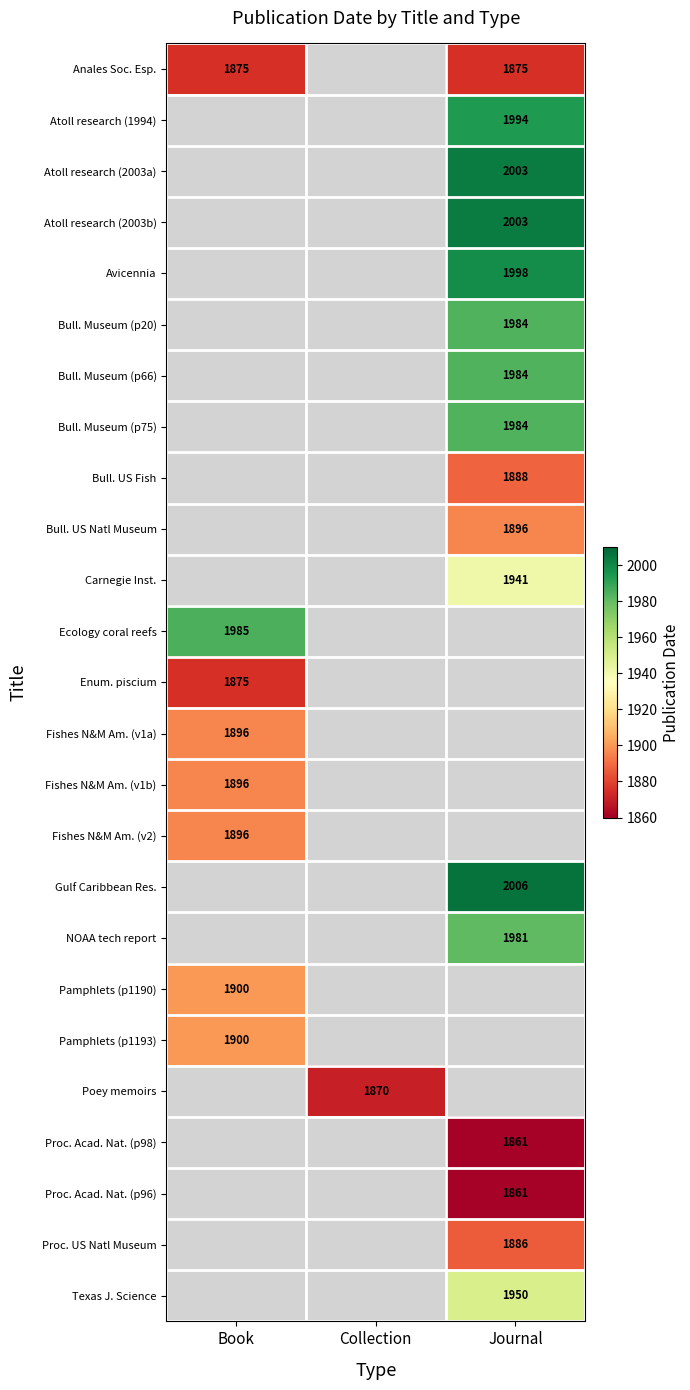

True or false: Anales Soc. Esp. has a value of 1875 at Book.

True